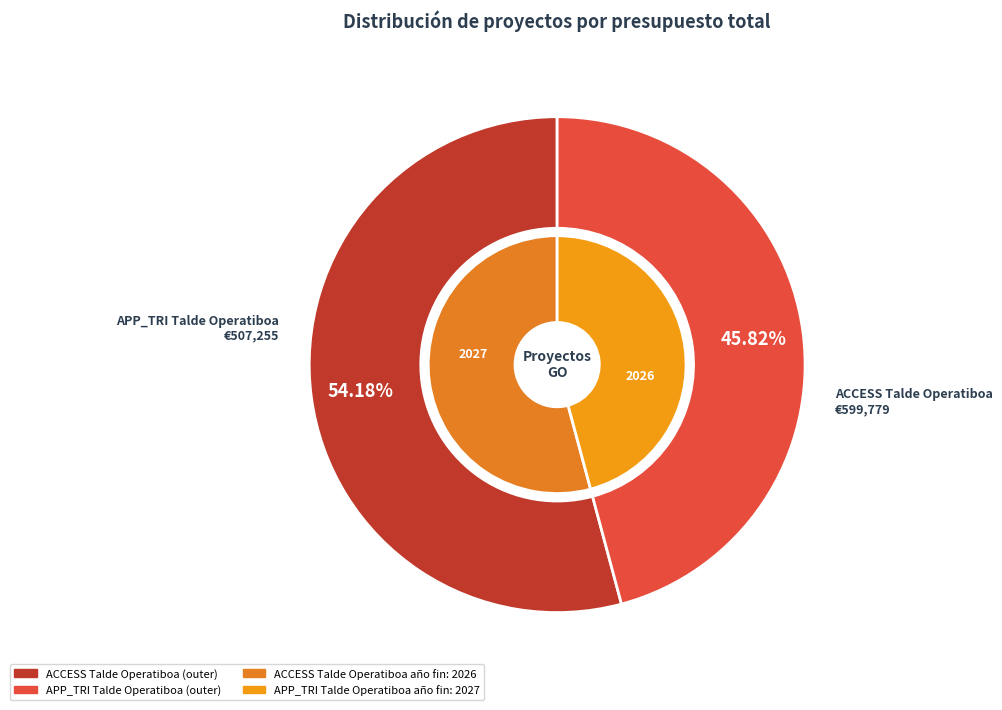

What is the largest slice in the pie chart?

ACCESS Talde Operatiboa